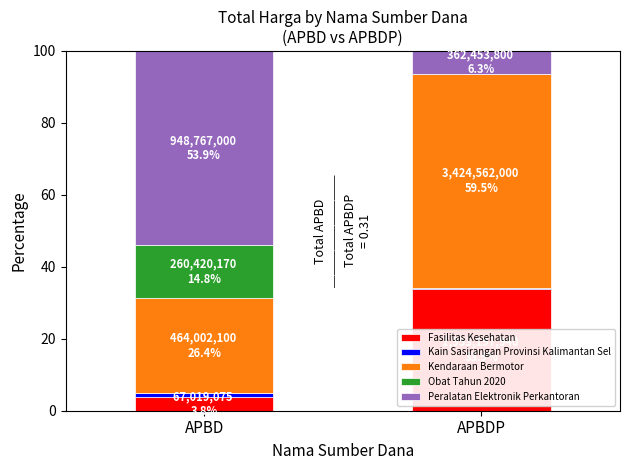

True or false: Fasilitas Kesehatan has a value of 3.8 at APBD.

True